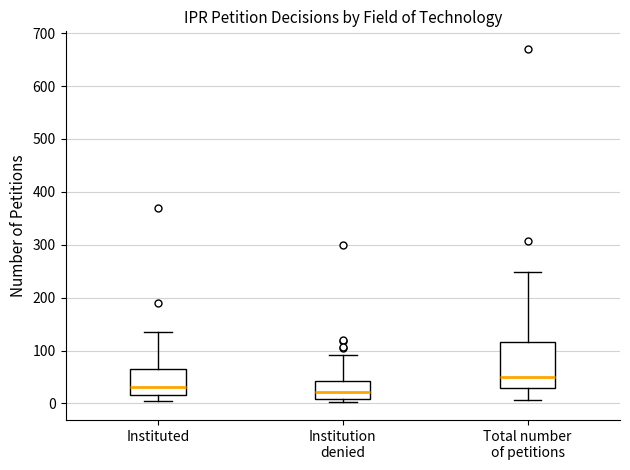

Where does the upper whisker of the box for Institution denied end on the y-axis? The values are not printed on the chart, so give them approximately, as read against the axis.

90